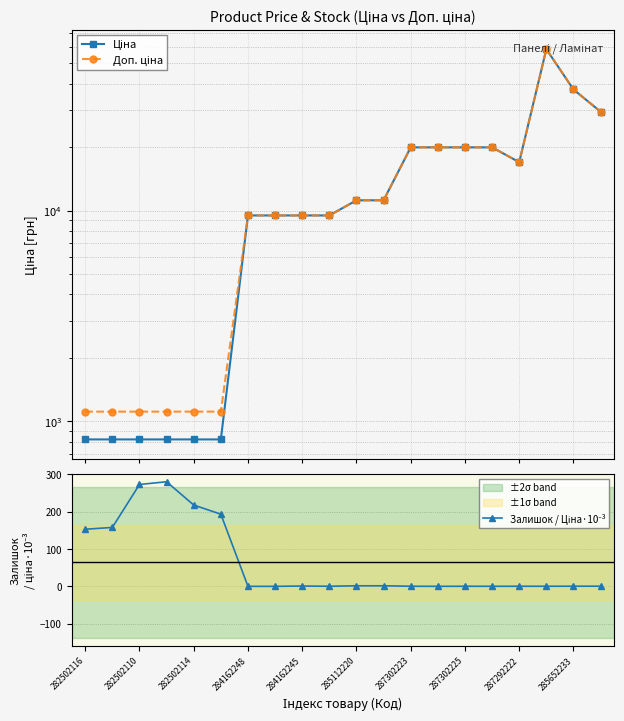

What is the total value across all series at 282502110?

2200.1